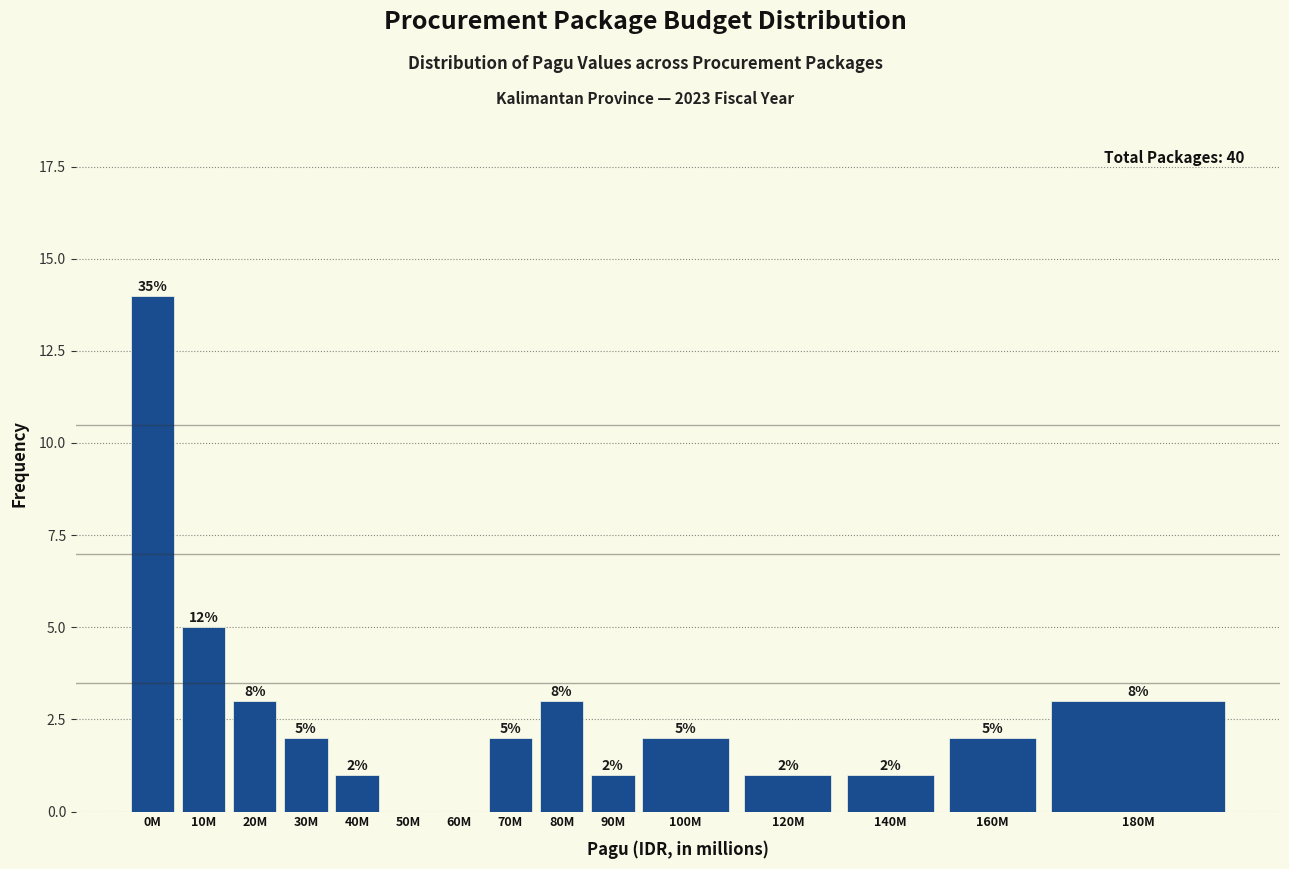

Reading right to left, what are all the values shown in this chart?

180M=3	160M=2	140M=1	120M=1	100M=2	90M=1	80M=3	70M=2	60M=0	50M=0	40M=1	30M=2	20M=3	10M=5	0M=14